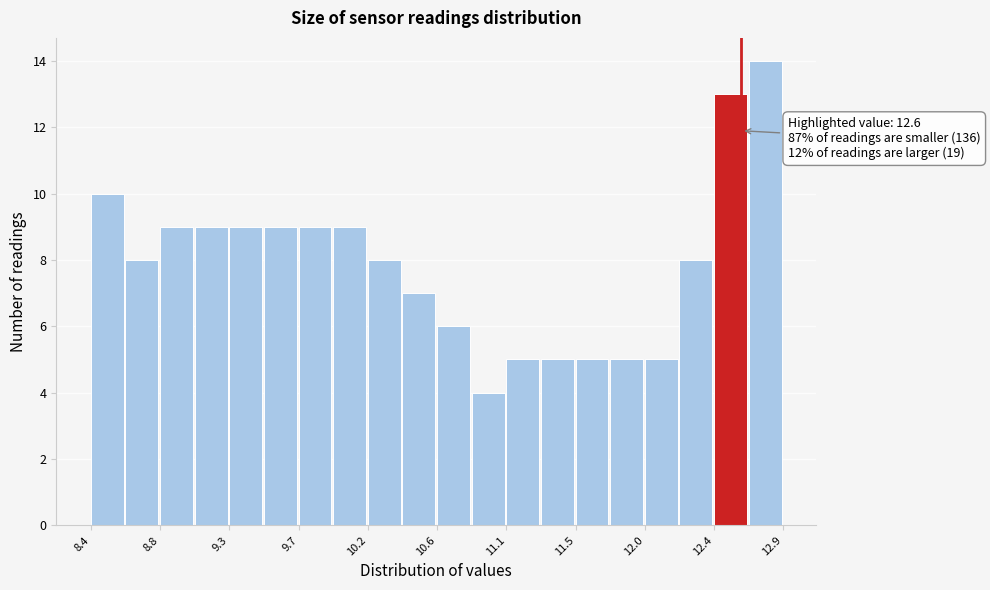

Which range on the x-axis has the tallest bar?

12.65 to 12.85